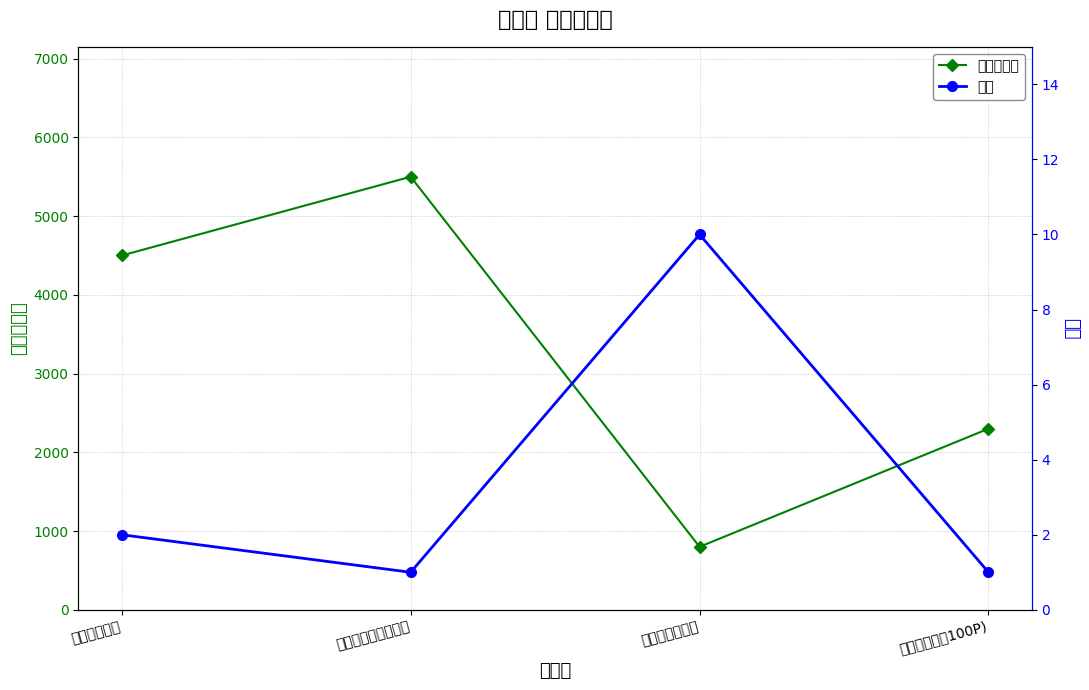

Count the 数量 values in the range 1 to 10.

4